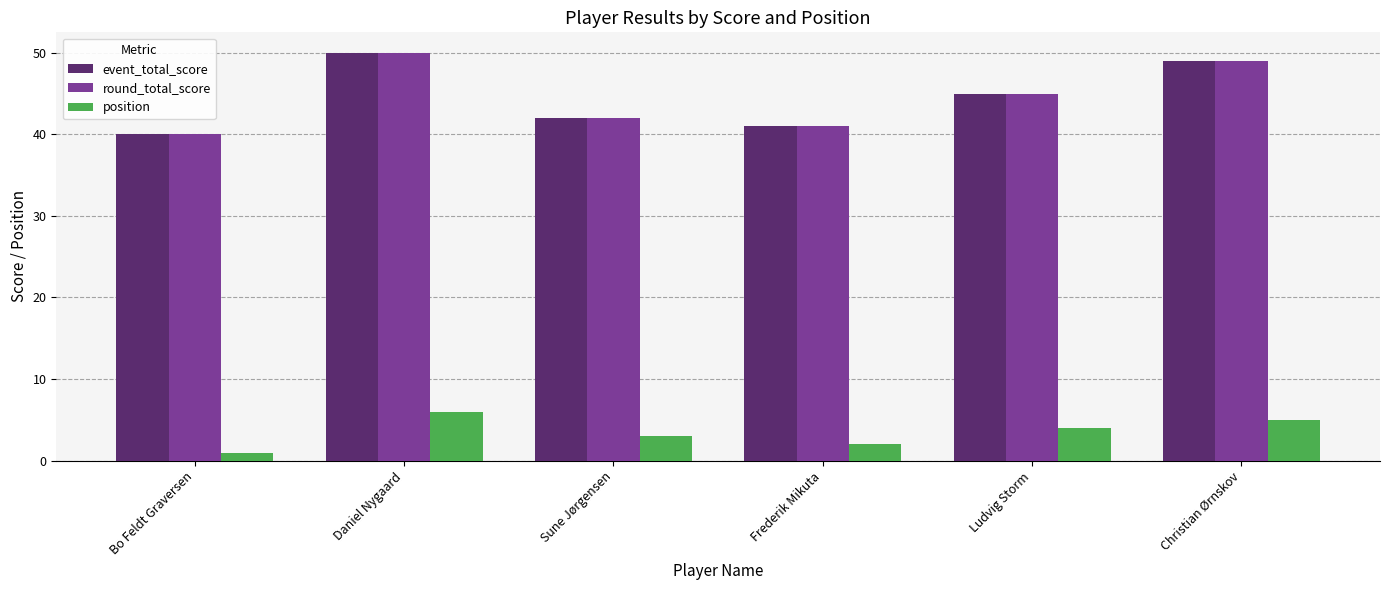

Which label corresponds to the largest value in the chart?

Daniel Nygaard